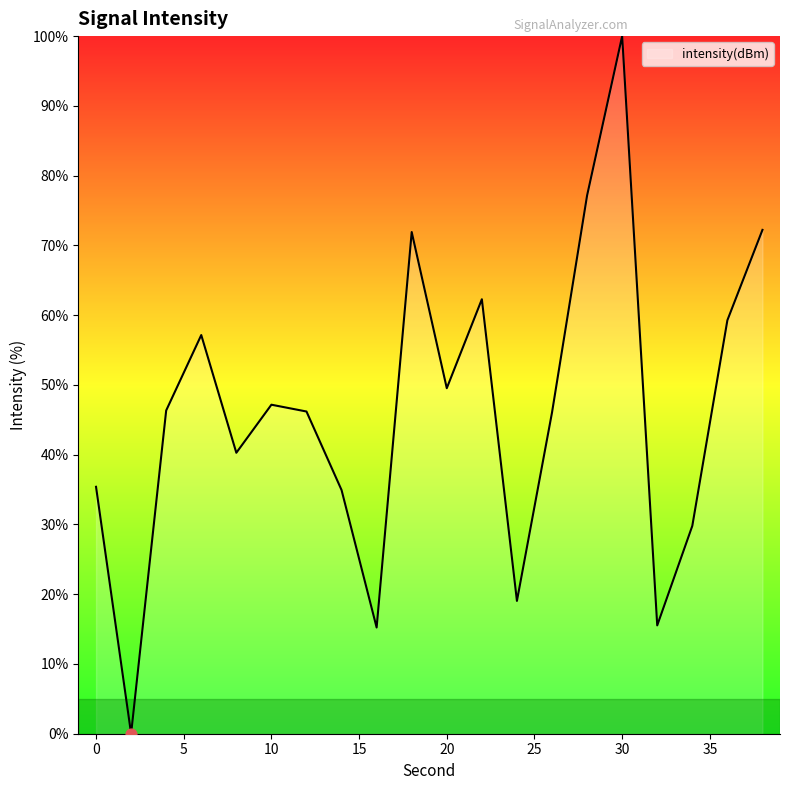

What is the difference between the maximum and minimum values?

100.0